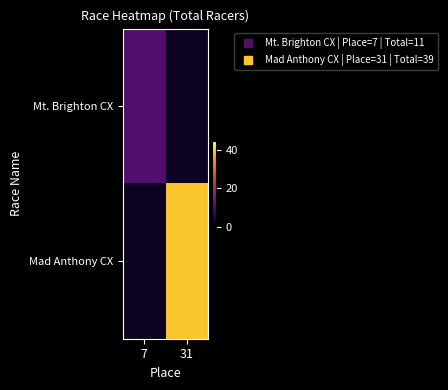

The Mad Anthony CX series shows 39.0 at 31. True or false?

True